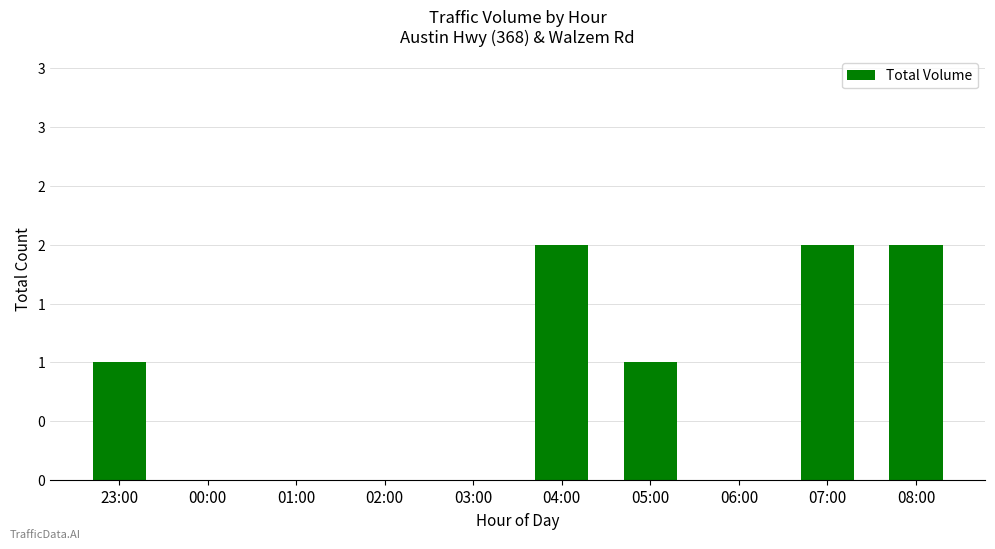

Approximately how many times larger is the value at 08:00 compared to 07:00?

1.0